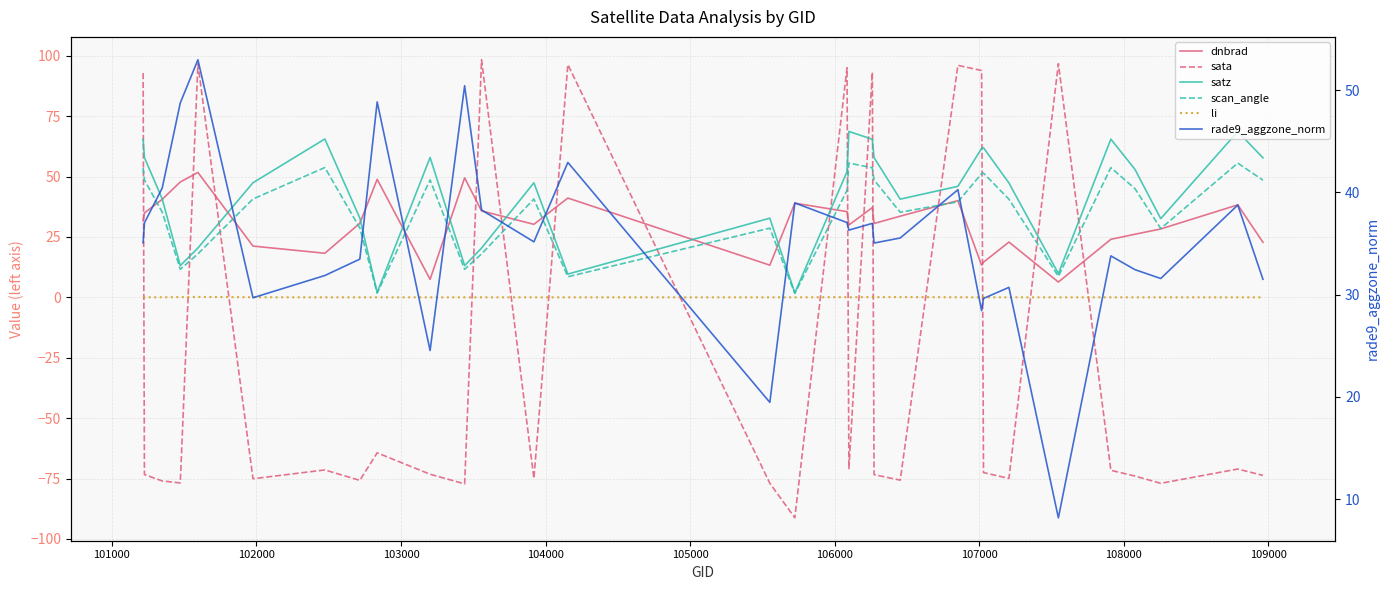

True or false: sata has more than 1 points higher than both neighbors.

True